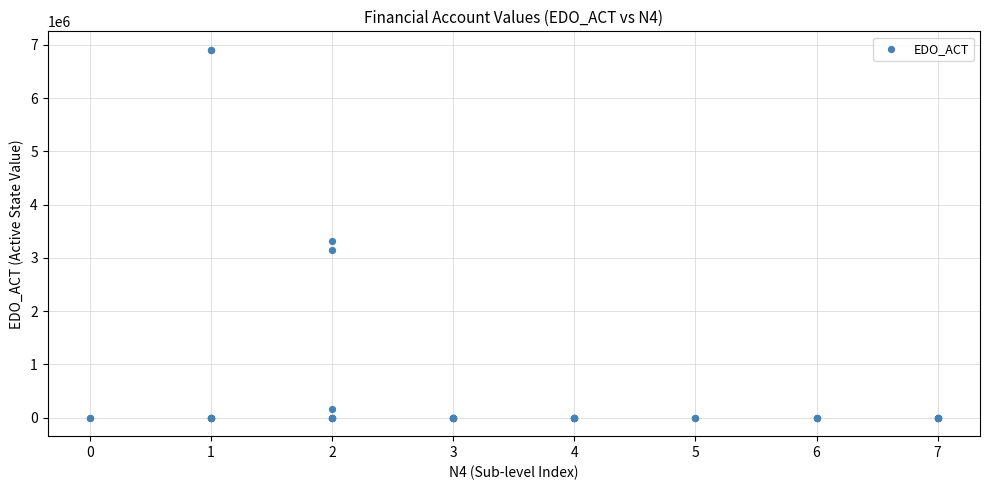

What Y value in the scatter plot is closest to 3453971?

3318134.0